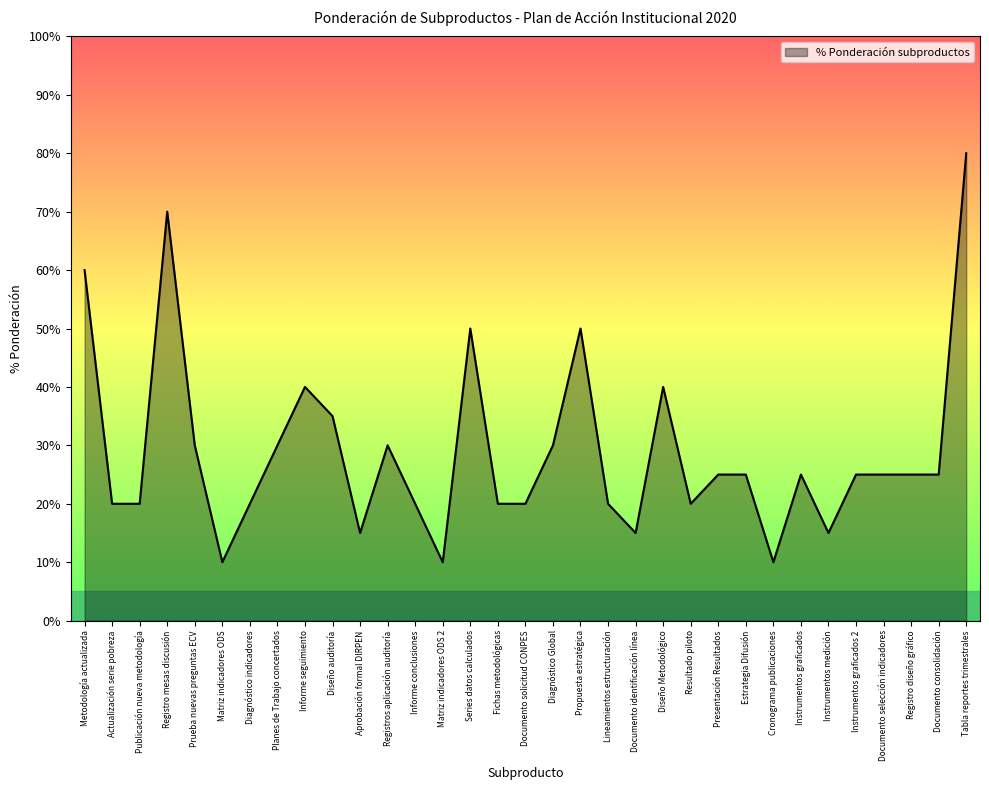

Does the chart display data point markers on the line(s)?

No